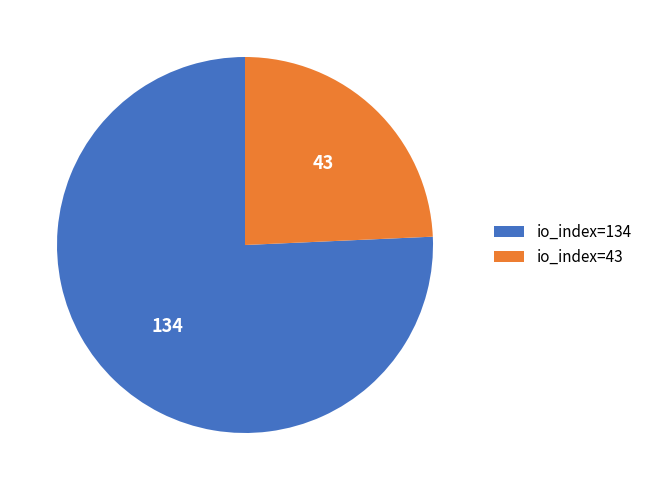

True or false: io_index=43 accounts for 12% of the total.

False